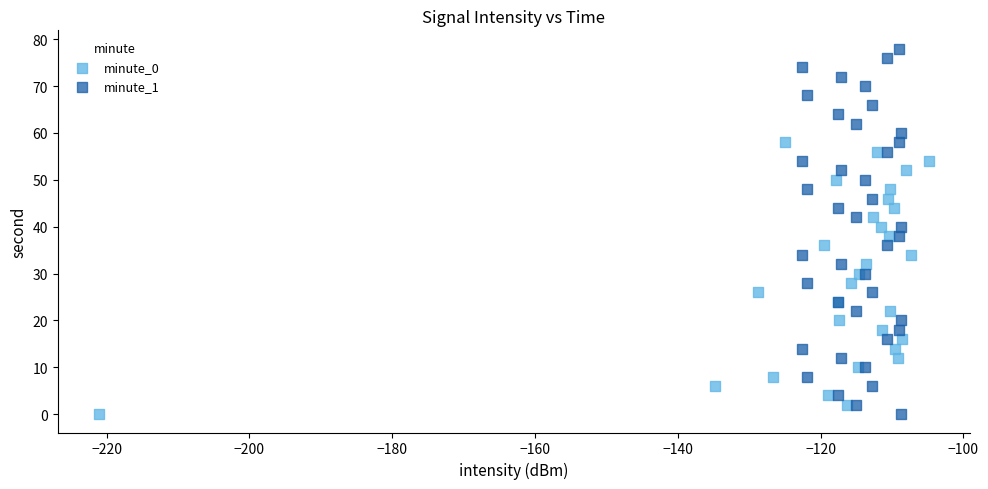

Which series has the largest Y range (max minus min)?

minute_1